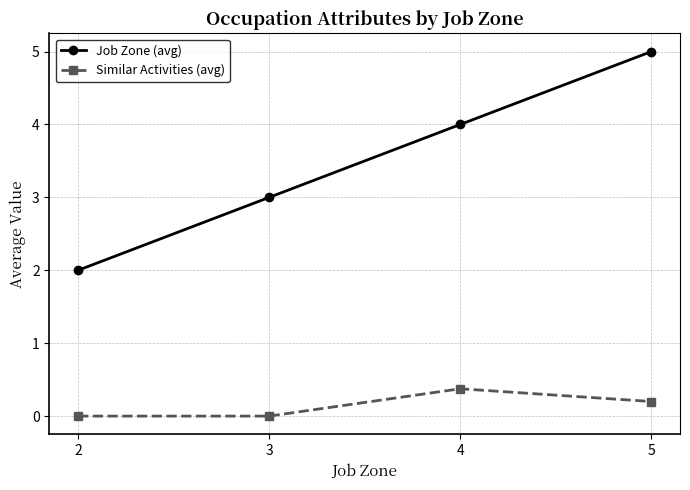

Rank the series by their maximum value, from lowest to highest.

Similar Activities (avg), Job Zone (avg)